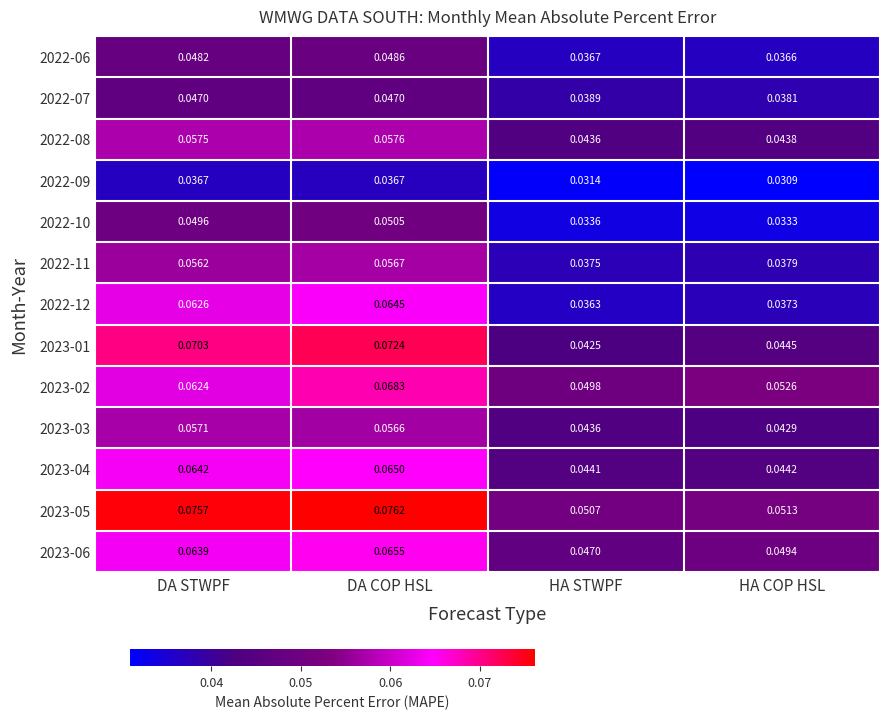

At which label does 2023-06 reach its minimum?

HA STWPF